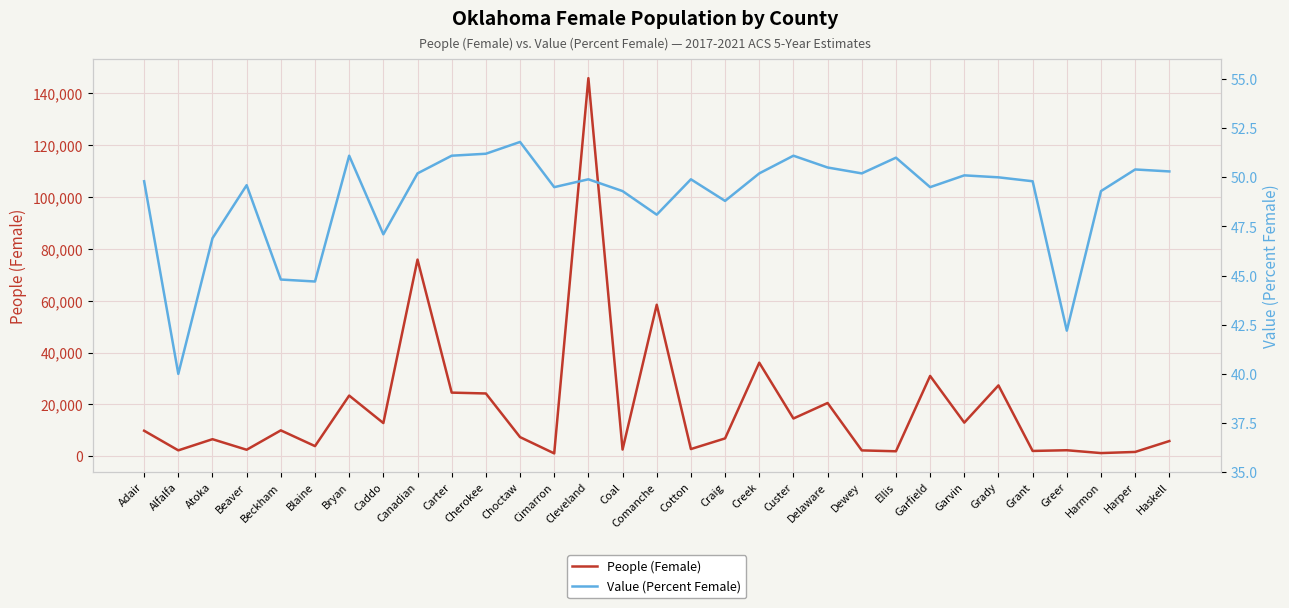

What is the difference between the maximum and second lowest values in the Value (Percent Female) series?

9.6